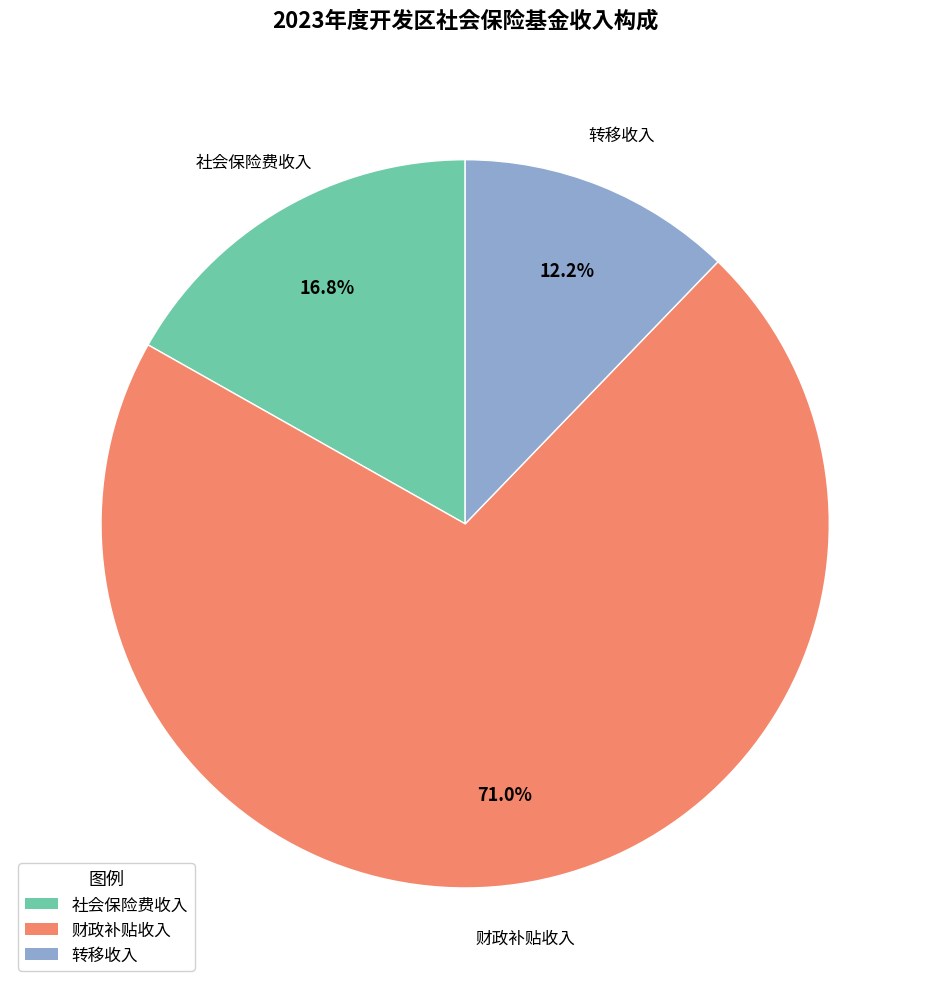

Does any single category account for the majority?

Yes